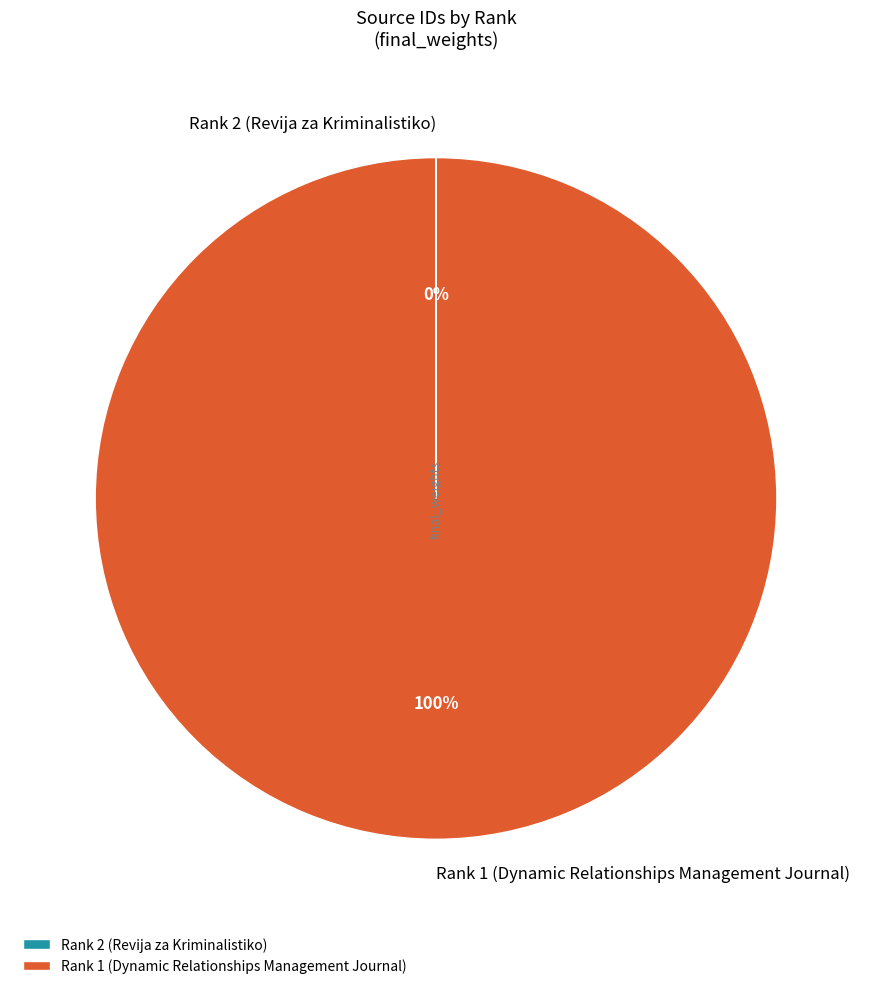

Does any single category account for the majority?

Yes